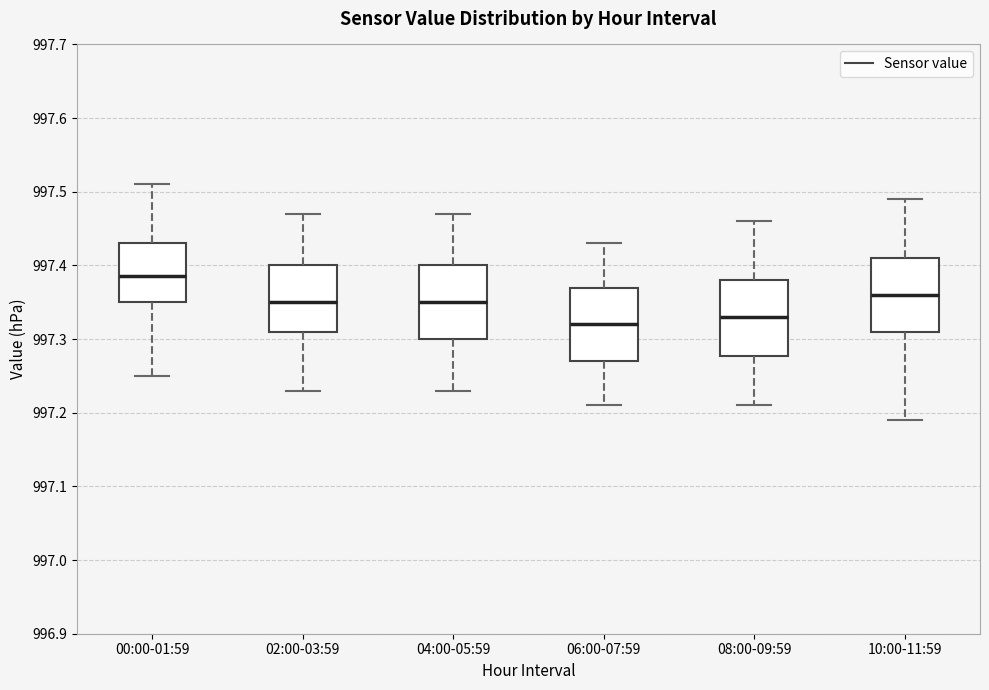

Reading left to right, transcribe this box plot: for each box, give where its median line is, the range the box spans, and where its two whiskers end, as read against the y-axis. The values are not printed on the chart, so give them approximately, as read against the axis.

00:00-01:59: median 997.39, box 997.35 to 997.43, whiskers 997.25 to 997.51
02:00-03:59: median 997.35, box 997.31 to 997.40, whiskers 997.23 to 997.47
04:00-05:59: median 997.35, box 997.30 to 997.40, whiskers 997.23 to 997.47
06:00-07:59: median 997.32, box 997.27 to 997.37, whiskers 997.21 to 997.43
08:00-09:59: median 997.33, box 997.28 to 997.38, whiskers 997.21 to 997.46
10:00-11:59: median 997.36, box 997.31 to 997.41, whiskers 997.19 to 997.49